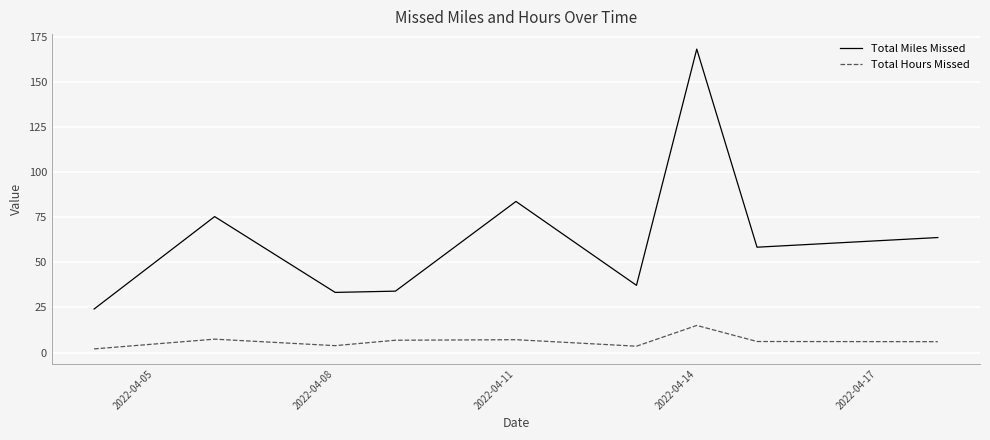

Which series has the largest range (max minus min)?

Total Miles Missed